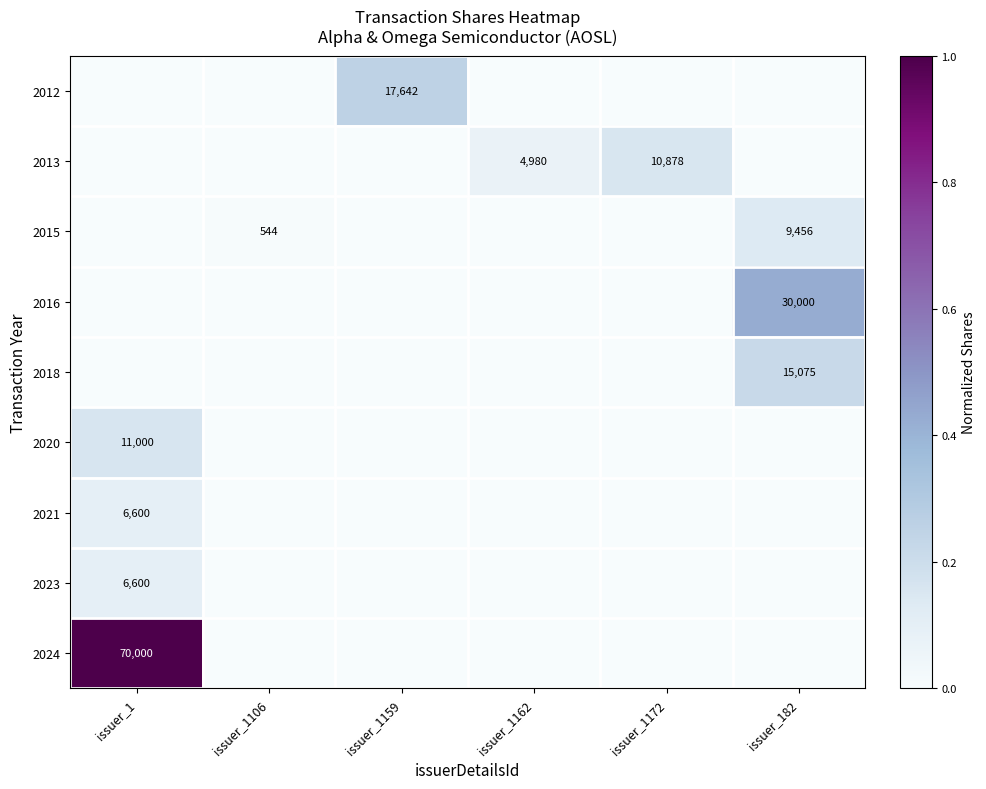

The value of 2023 at issuer_1 is 6600. True or false?

True